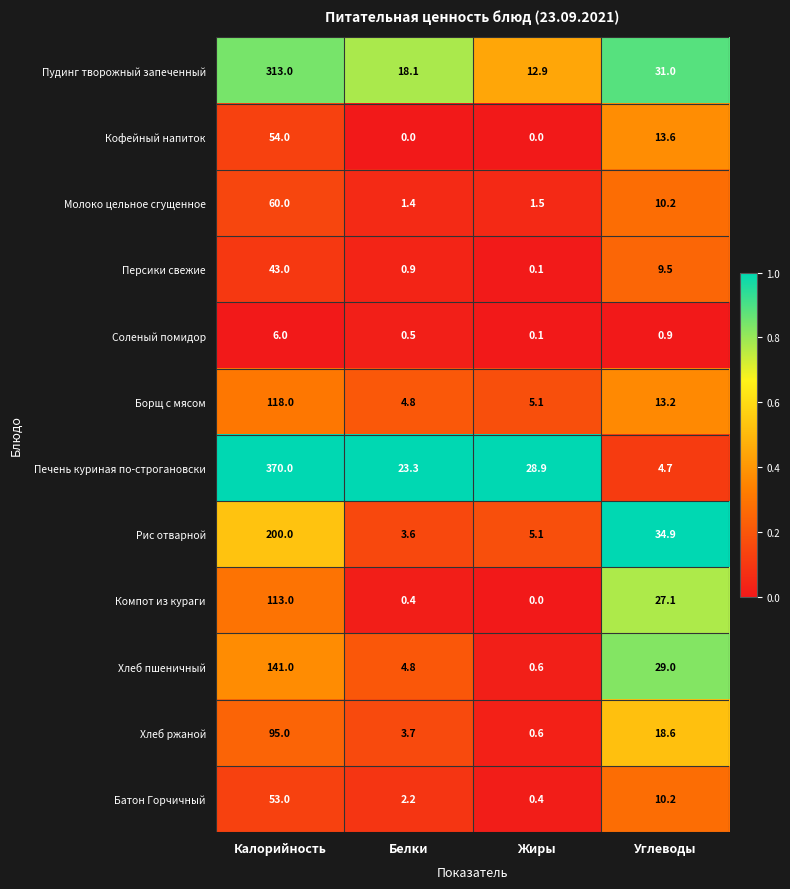

True or false: Кофейный напиток has a value of 5.5 at Углеводы.

False